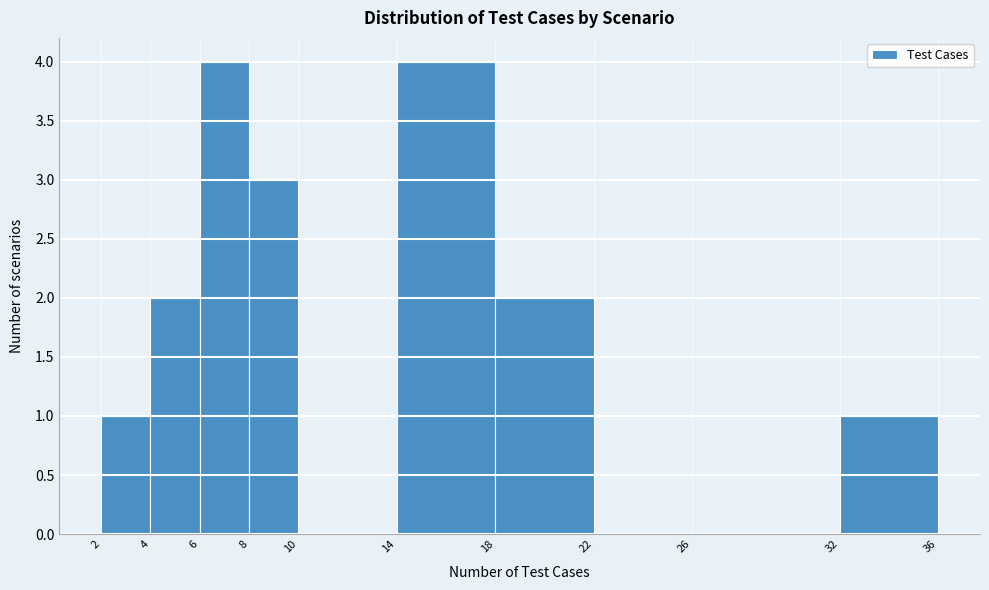

Reading left to right, transcribe this chart: for each bar, give the range it covers on the x-axis and its height. The values are not printed on the chart, so give them approximately, as read against the axis.

2 to 4: 1
4 to 6: 2
6 to 8: 4
8 to 10: 3
10 to 14: 0
14 to 18: 4
18 to 22: 2
22 to 26: 0
26 to 32: 0
32 to 36: 1